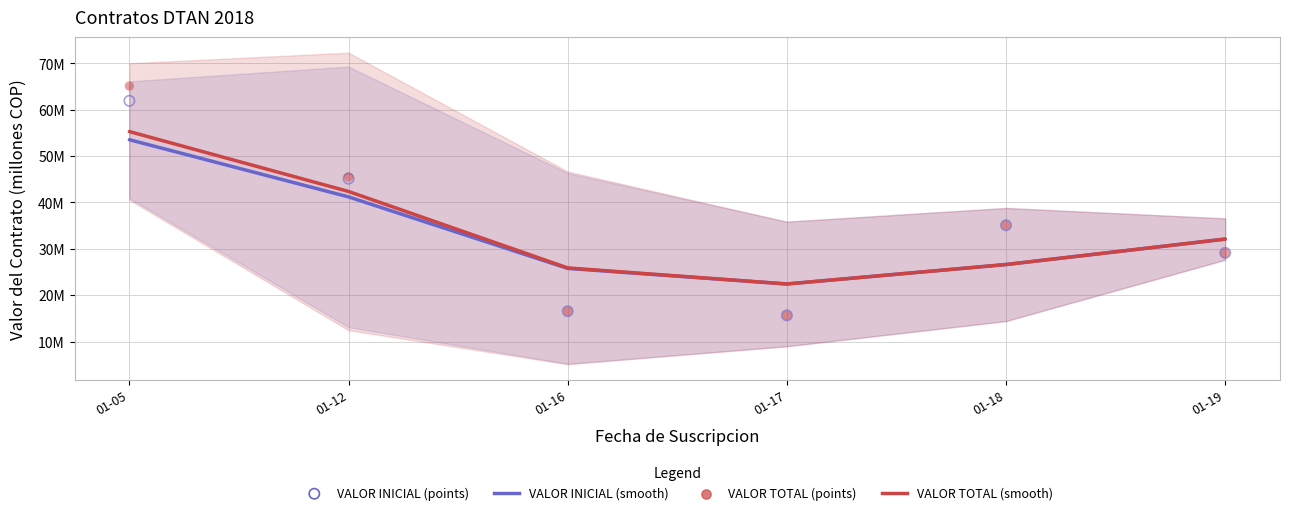

What is the total value across all series at 01-17?

76.1